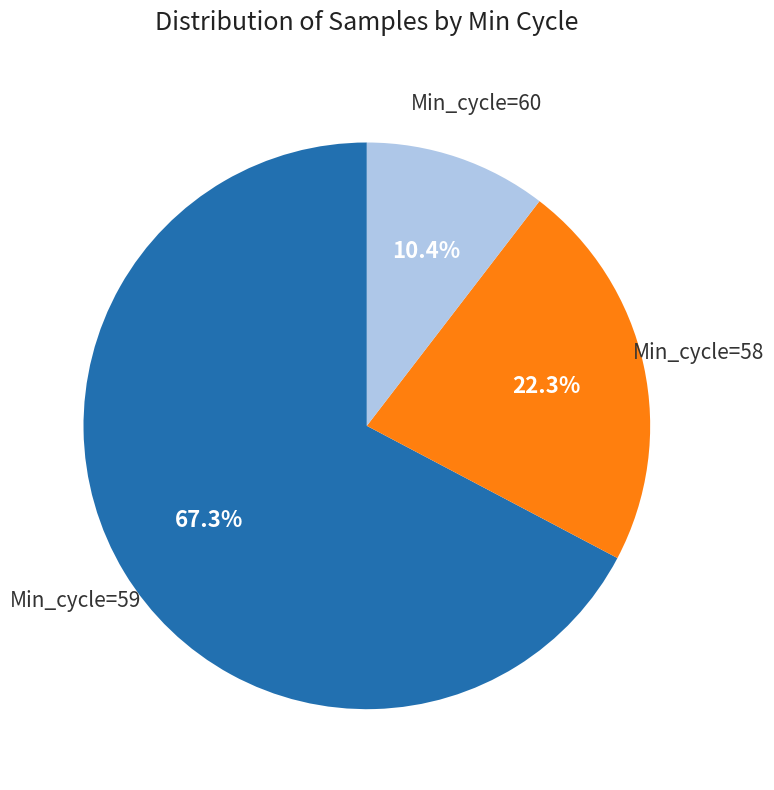

Does any single category account for the majority?

Yes